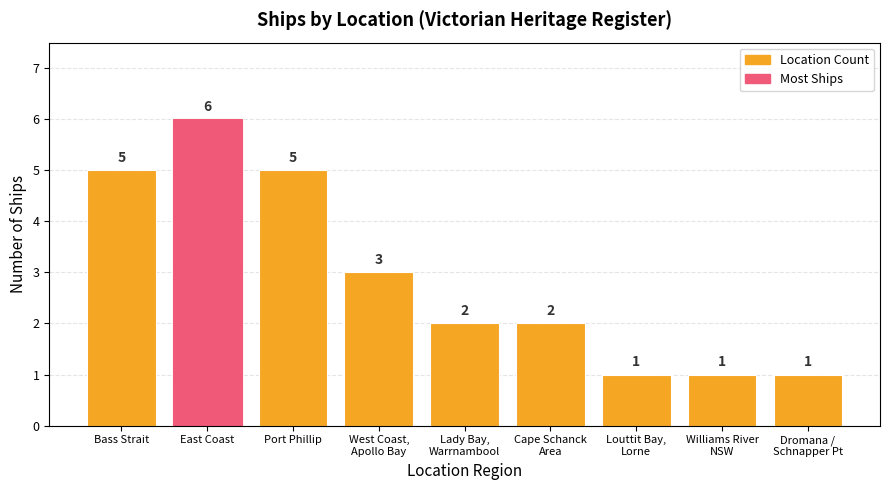

Which has a higher value, Bass Strait or West Coast,
Apollo Bay?

Bass Strait